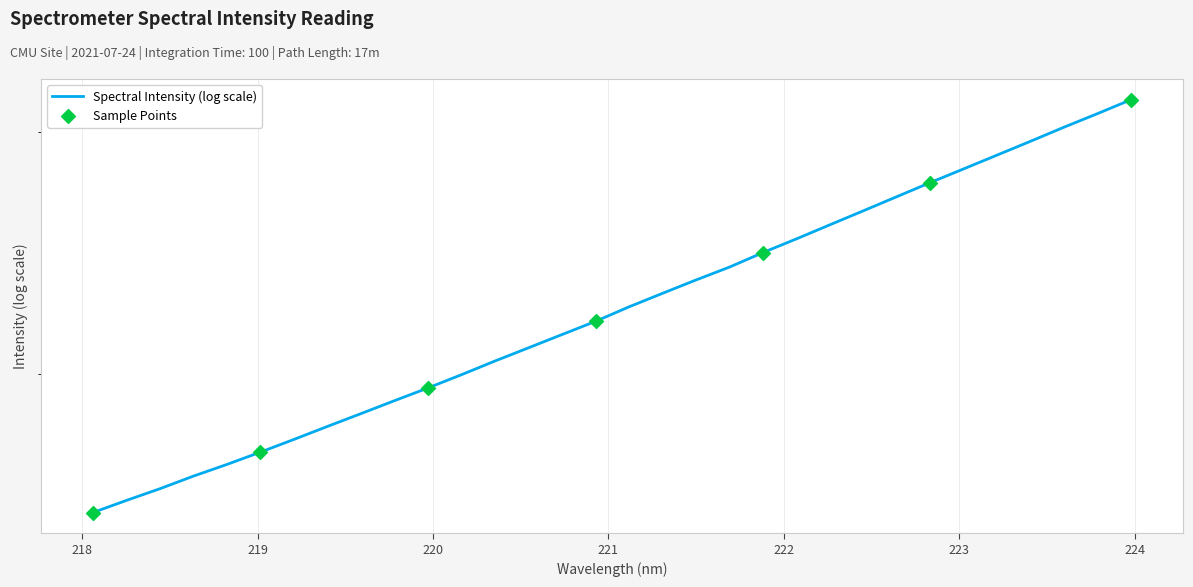

Which has a higher value, 218.442 or 221.4993?

221.4993